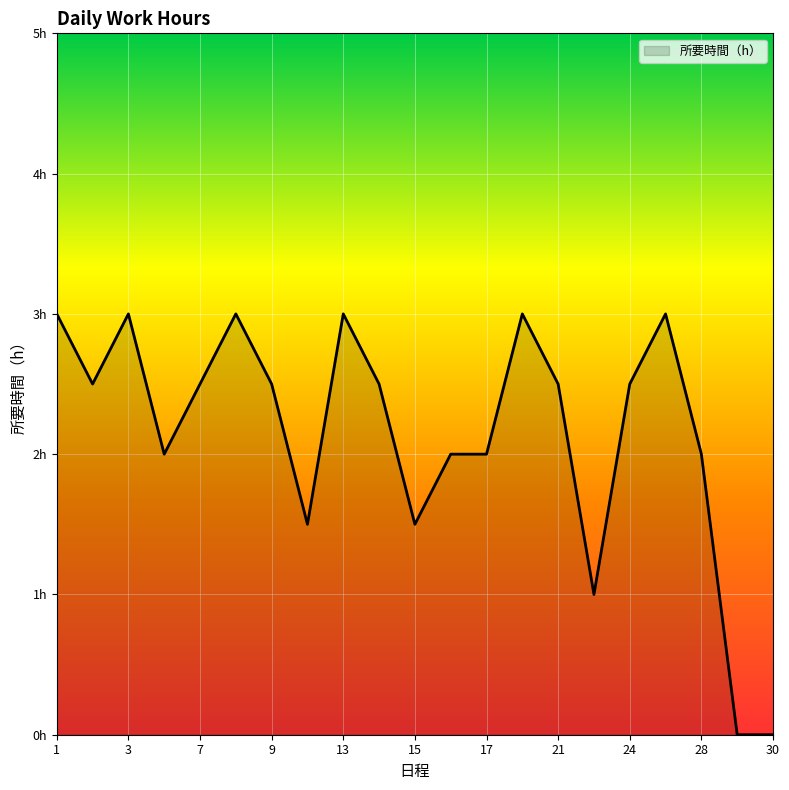

What is the greatest value displayed?

3.0